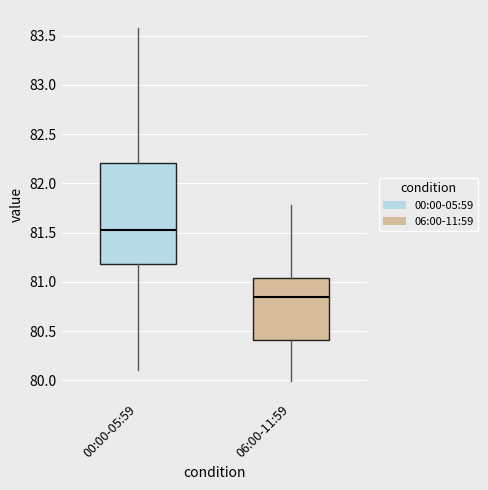

Reading left to right, read every box against the y-axis: the position of its median line, the range the box covers, and the ends of its whiskers. The values are not printed on the chart, so give them approximately, as read against the axis.

00:00-05:59: median 81.55, box 81.20 to 82.20, whiskers 80.10 to 83.60
06:00-11:59: median 80.85, box 80.40 to 81.05, whiskers 80.00 to 81.80